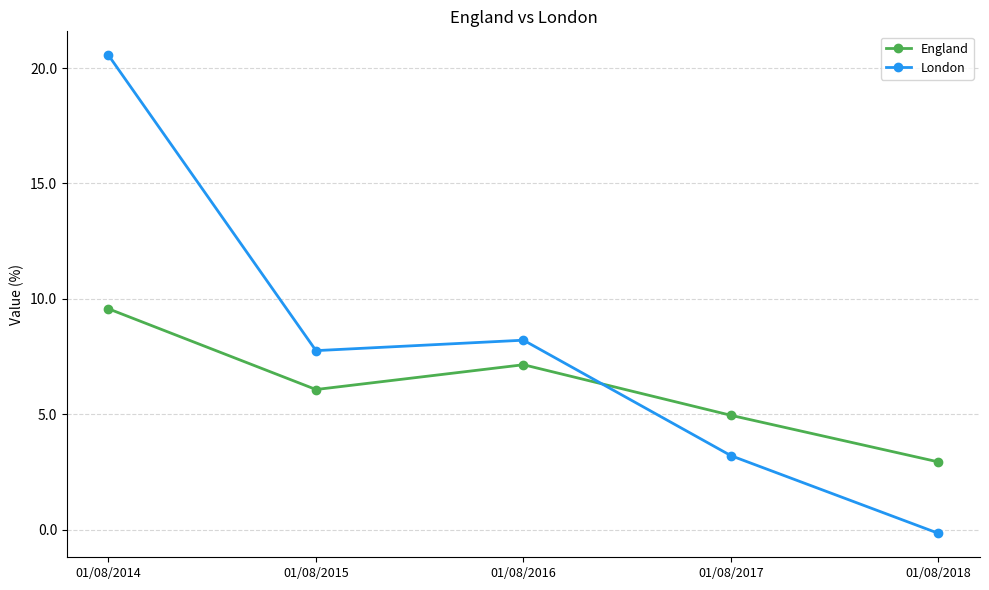

What value does the London series have at 01/08/2014?

20.6